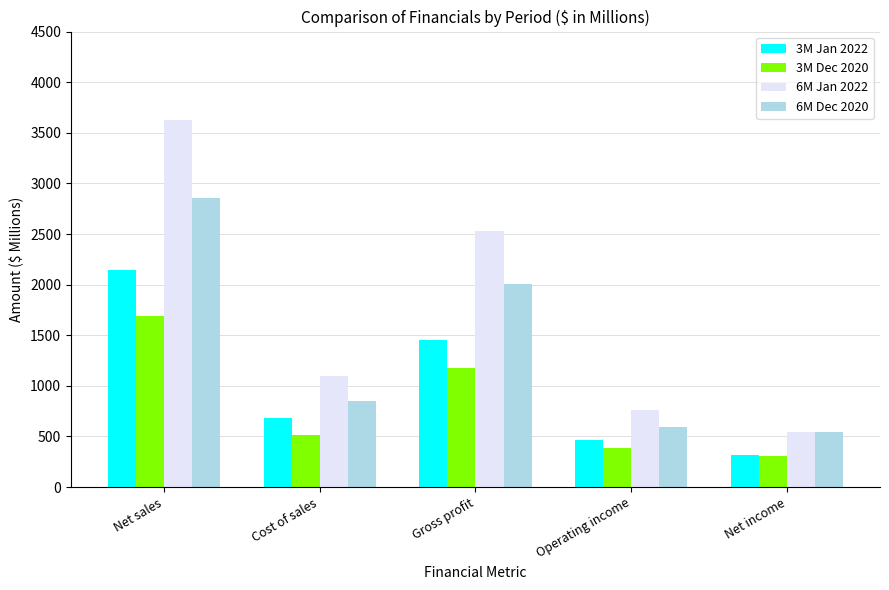

True or false: 3M Jan 2022 has a value of 2156.9 at Gross profit.

False